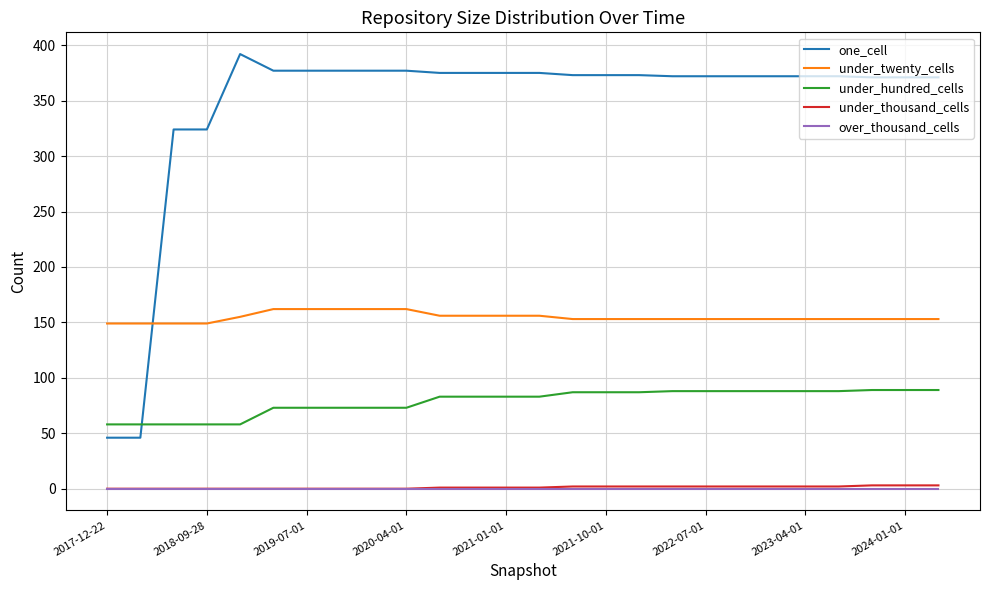

Which series has the largest total across all categories?

one_cell